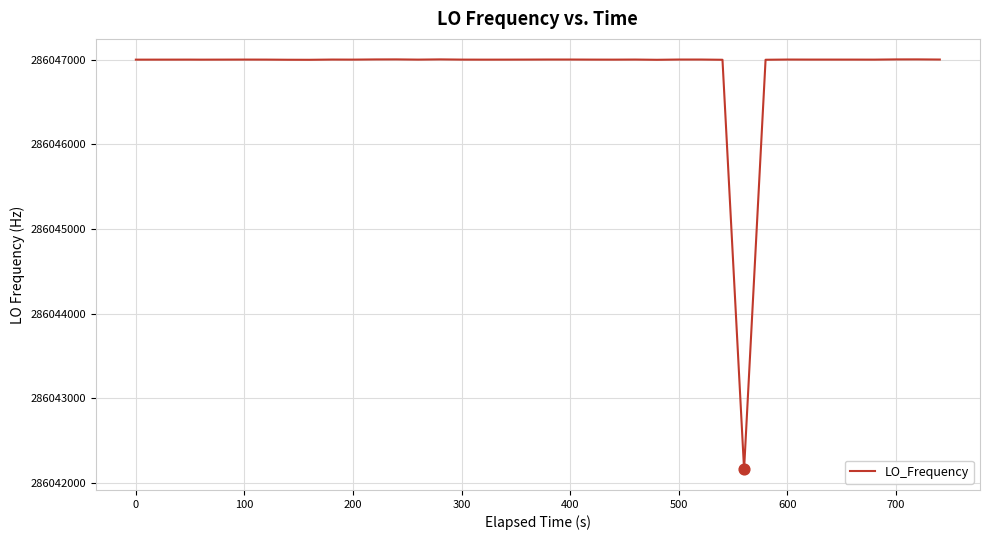

What is the minimum value shown in the chart?

286042159.8